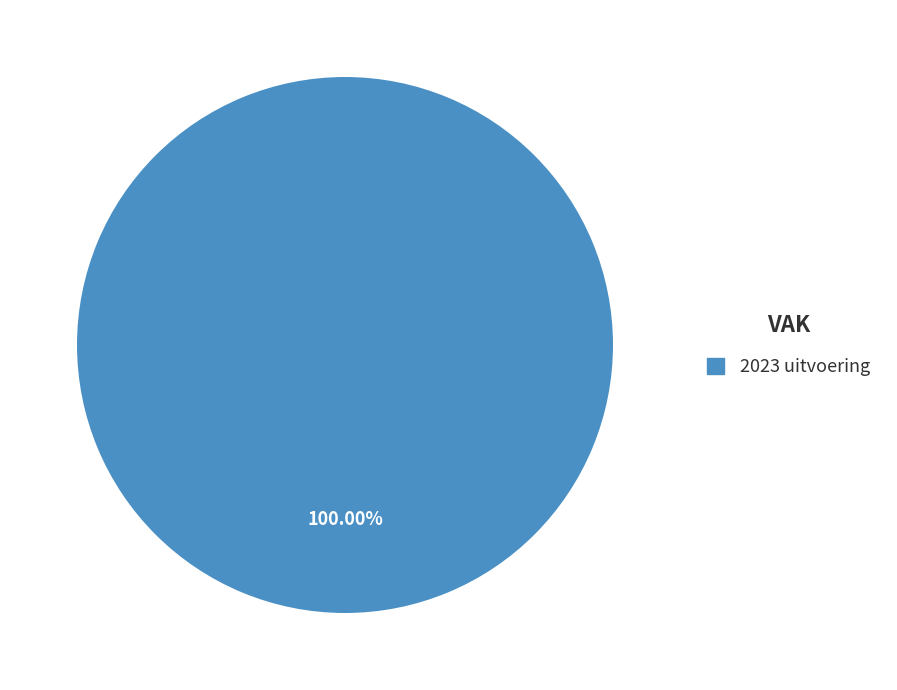

Is there any slice that represents more than half of the pie?

Yes